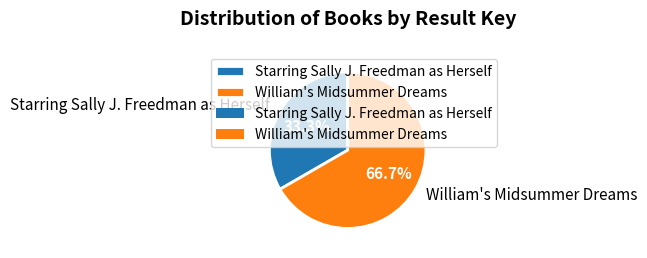

Which category has the smallest portion of the pie?

Starring Sally J. Freedman as Herself